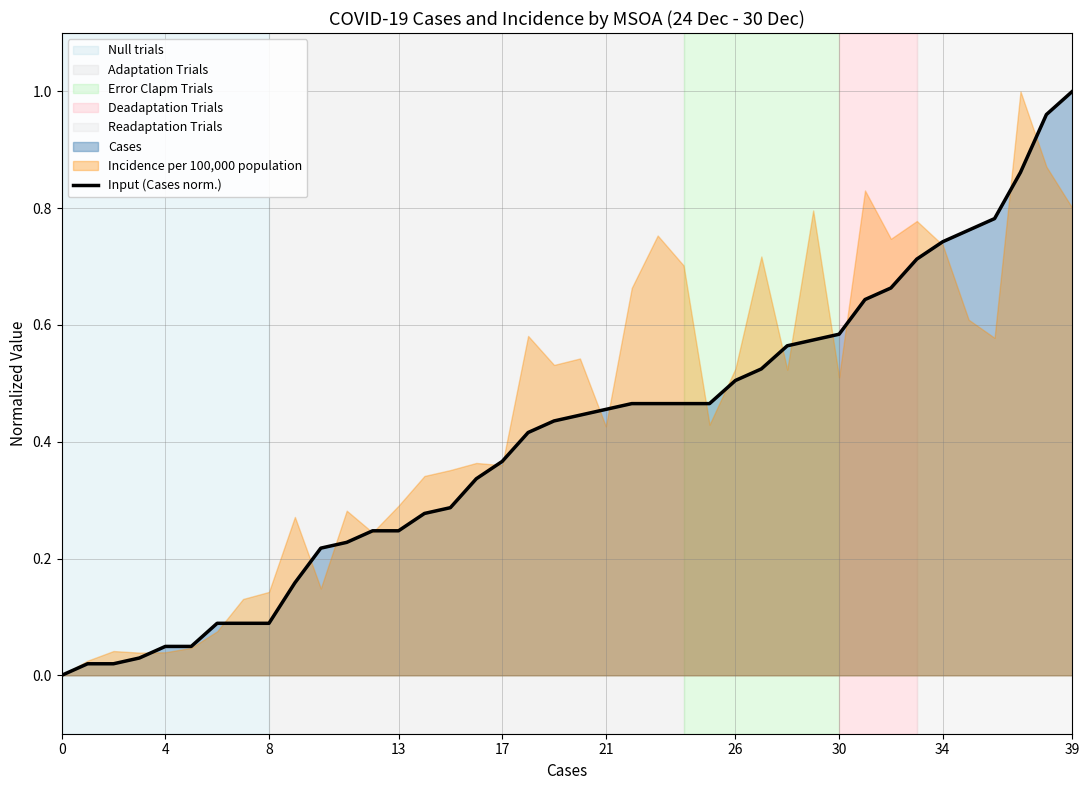

What is the difference between the second highest and minimum values?

1.0